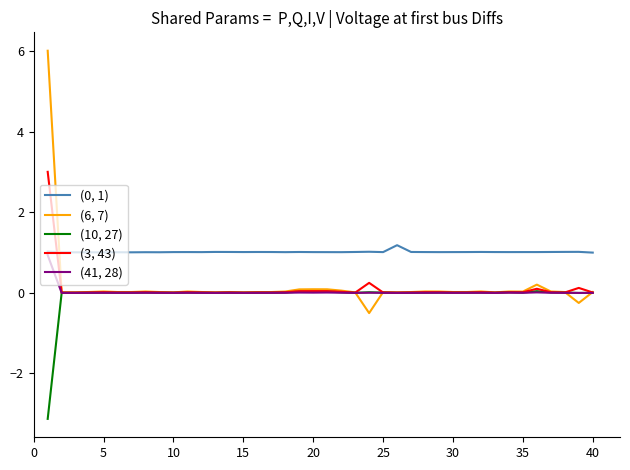

Which series has the largest range (max minus min)?

(6, 7)